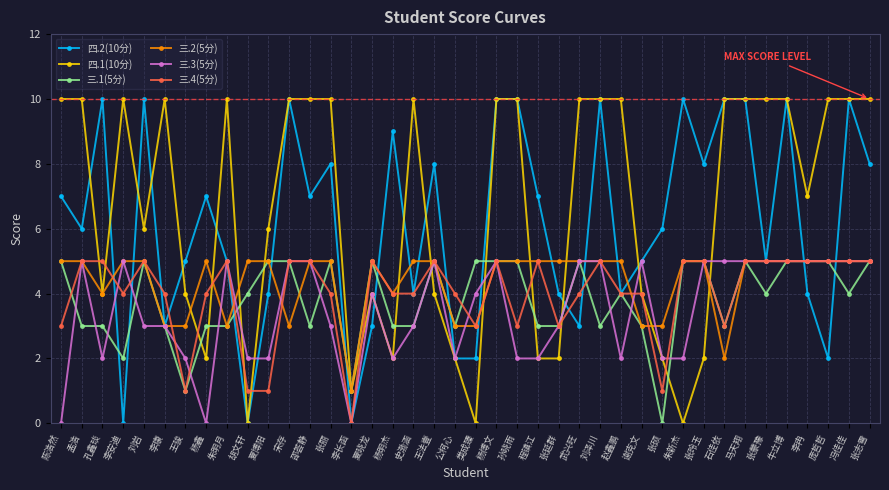

Where is the first local maximum for 四.2(10分)?

孔鑫琰